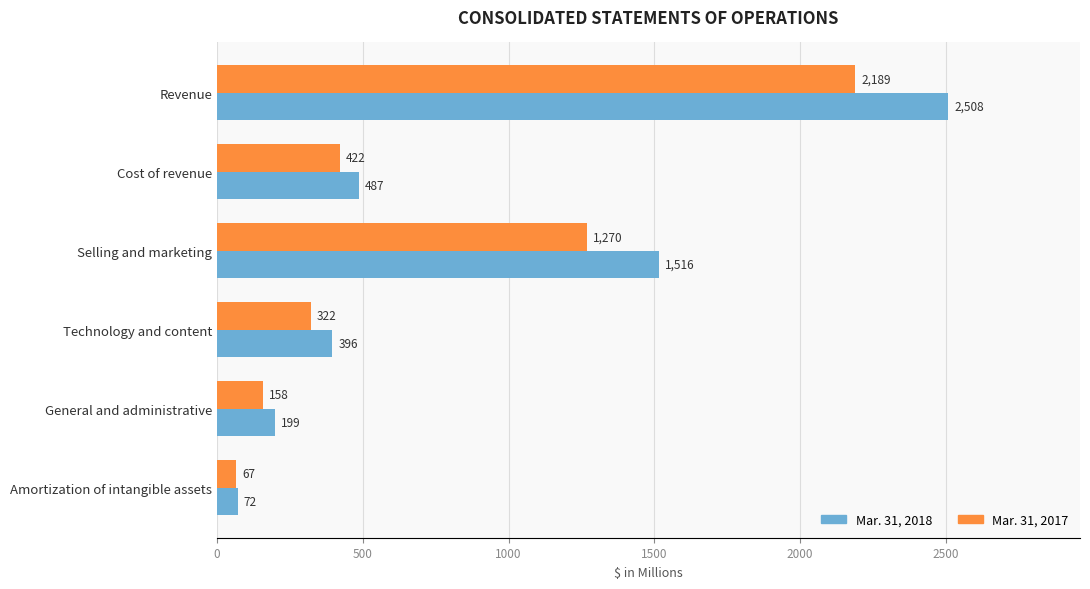

What is the average value of the Mar. 31, 2018 series?

863